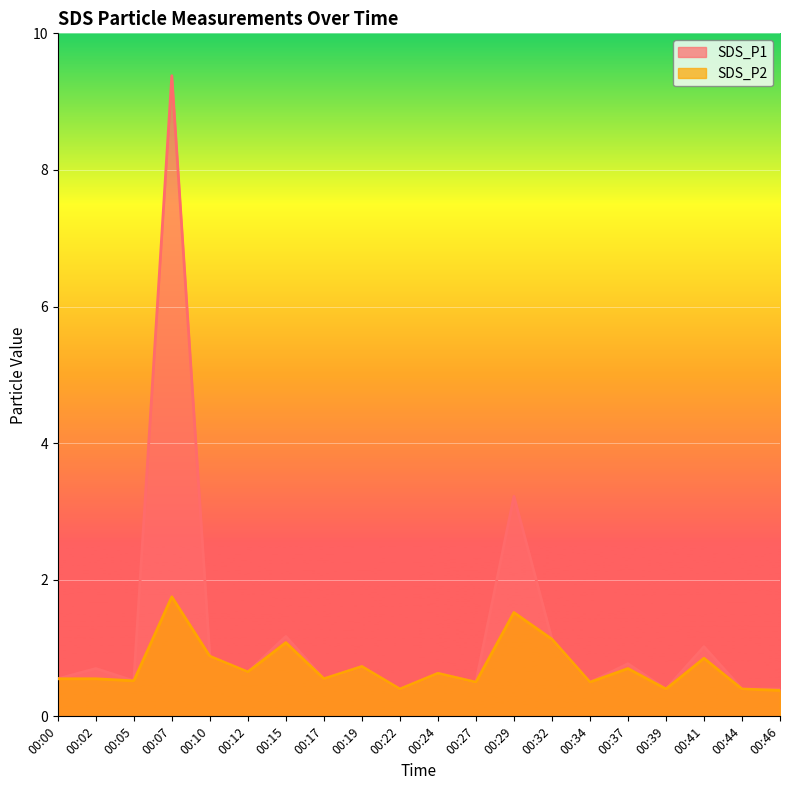

What is the maximum value shown in the chart?

9.4